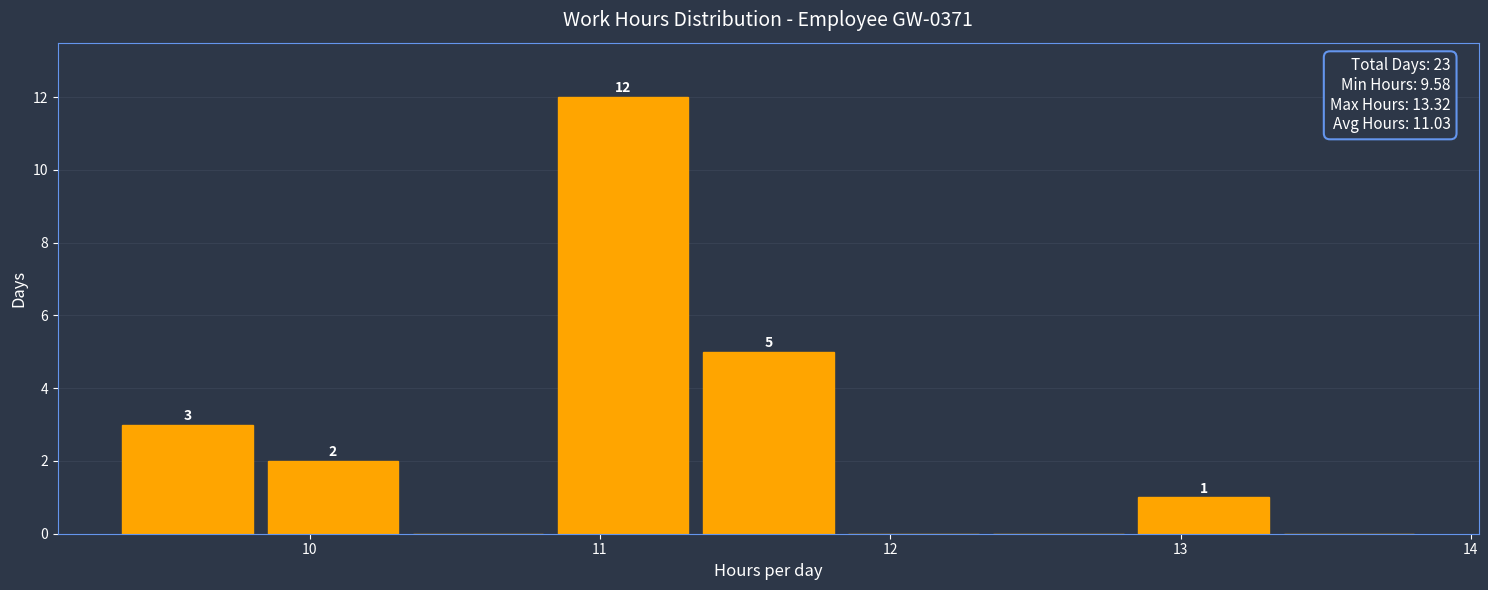

Over which range of the x-axis is the bar tallest?

10.83 to 11.33